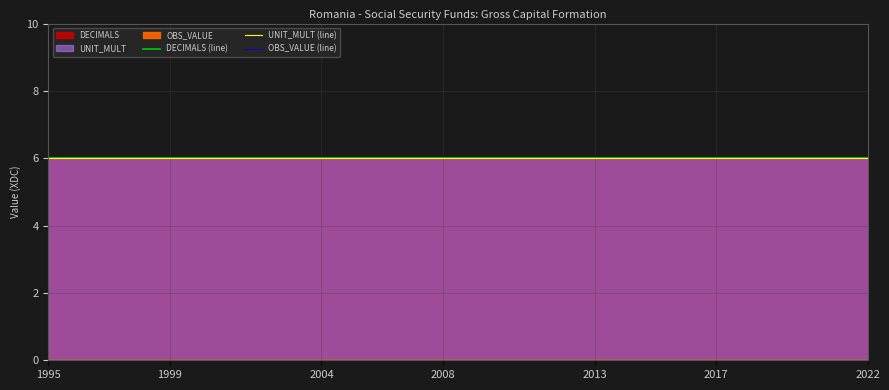

Between 2013 and 19, which series saw the biggest shift?

DECIMALS (line)